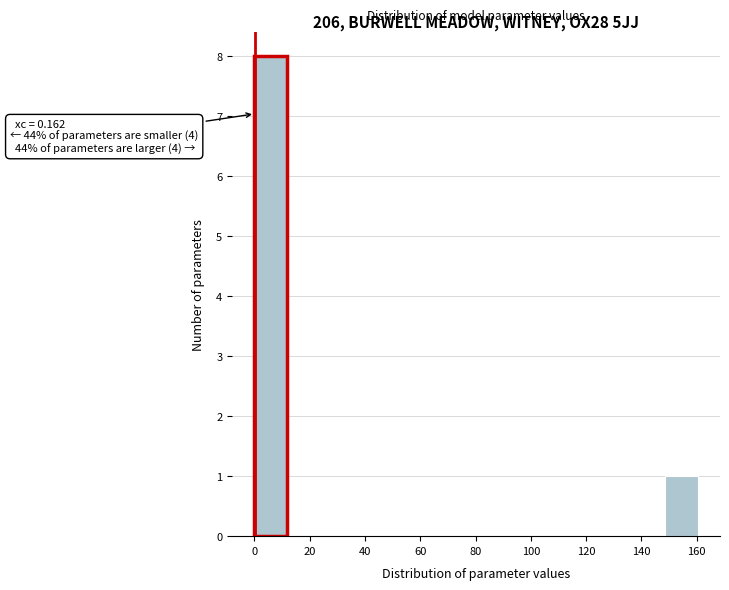

Which range on the x-axis has the tallest bar?

0 to 12